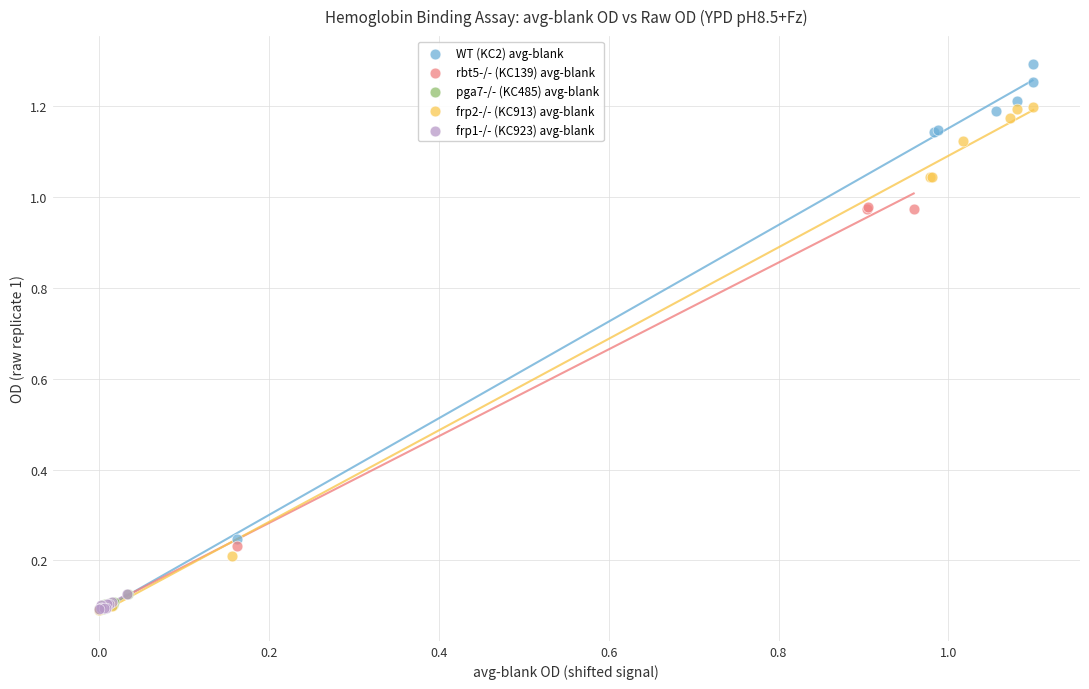

Which series contains the highest Y value?

WT (KC2) avg-blank